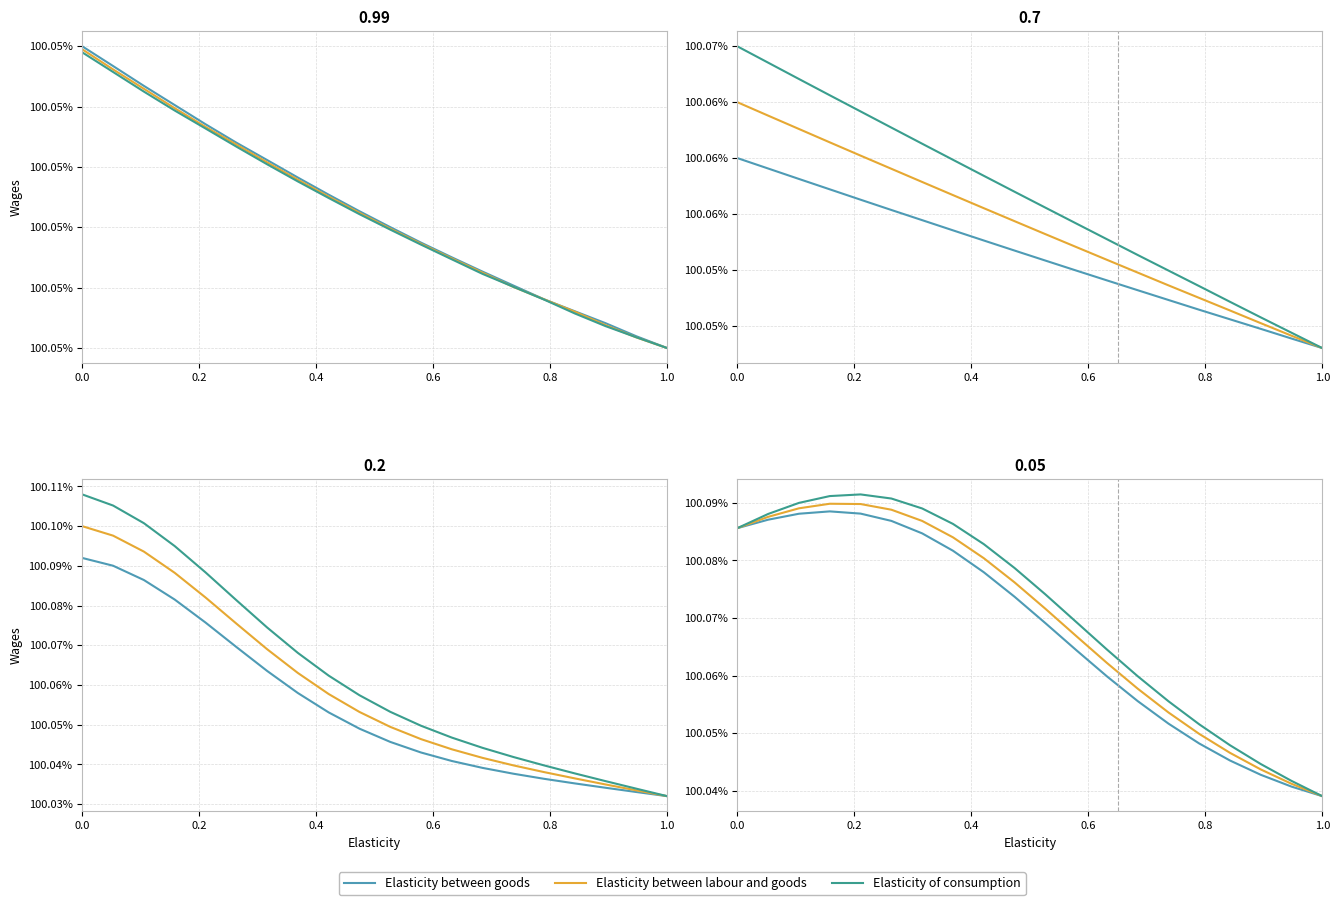

What is the label of the 5th point from the left?

0.8